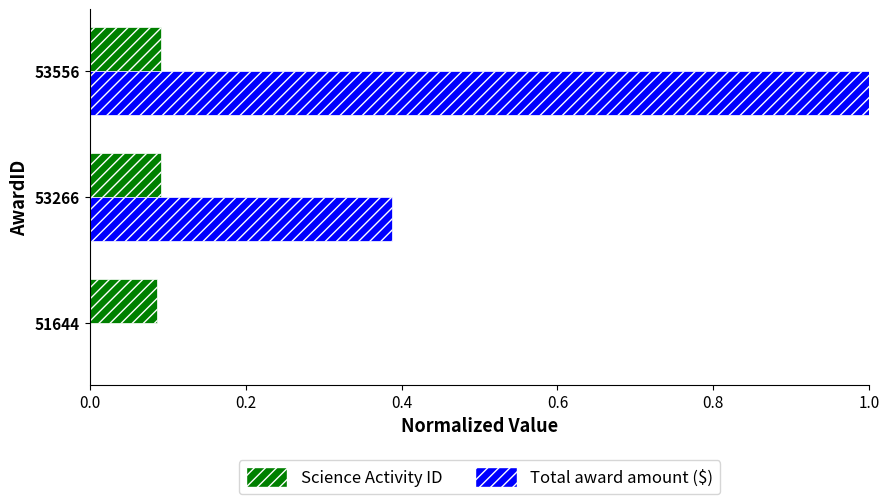

What is the sum of all Total award amount ($) values?

1.4